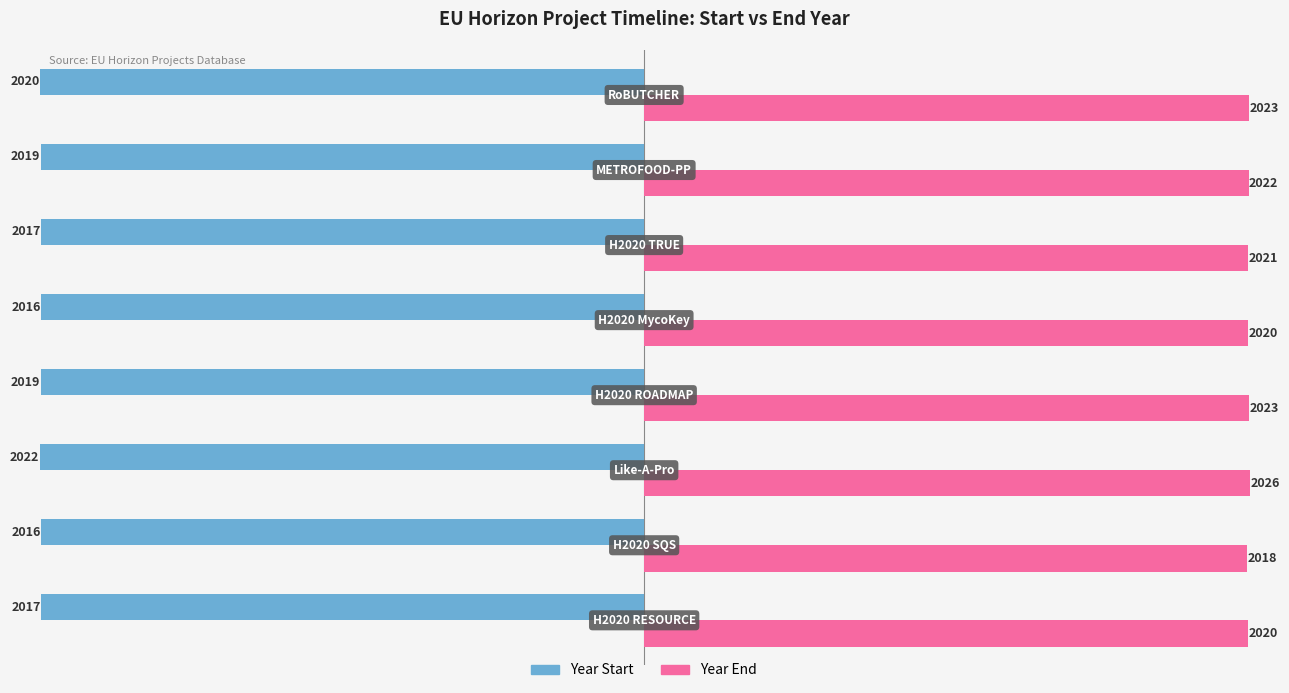

Rank the series by their average value, from highest to lowest.

Year End, Year Start